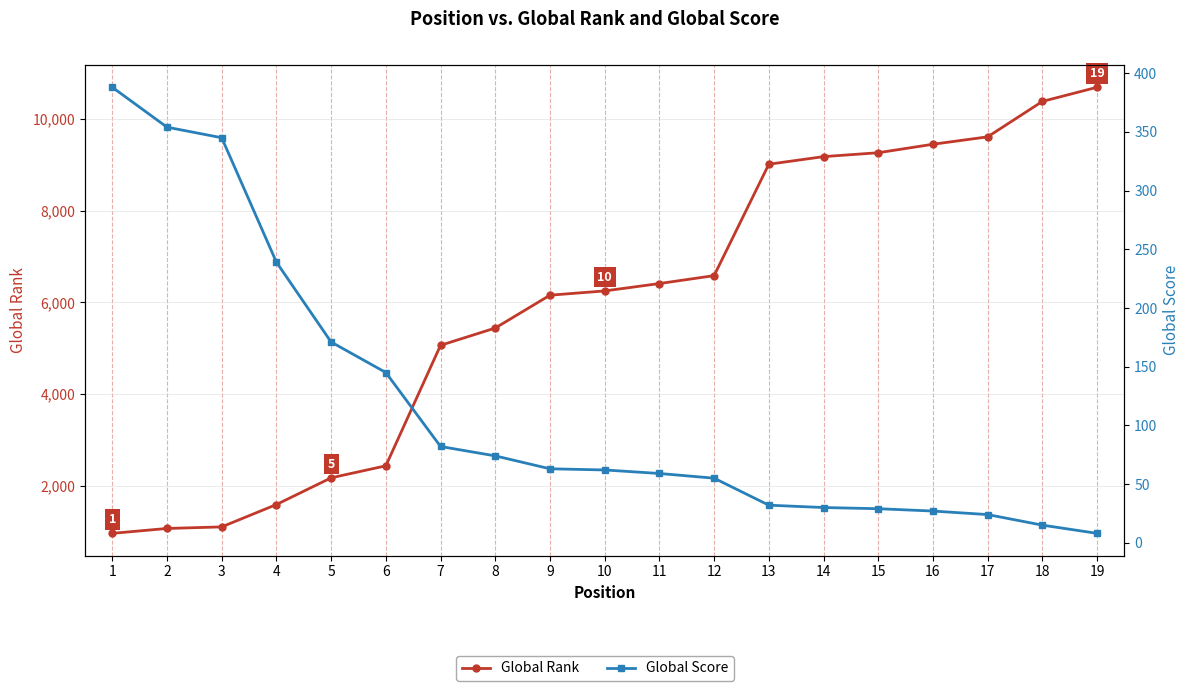

Reading left to right, list all the values displayed in this chart.

Global Rank: 1=960	2=1067	3=1101	4=1589	5=2172	6=2434	7=5064	8=5441	9=6158	10=6251	11=6412	12=6585	13=9016	14=9182	15=9267	16=9452	17=9614	18=10387	19=10696
Global Score: 1=388	2=354	3=345	4=239	5=171	6=145	7=82	8=74	9=63	10=62	11=59	12=55	13=32	14=30	15=29	16=27	17=24	18=15	19=8